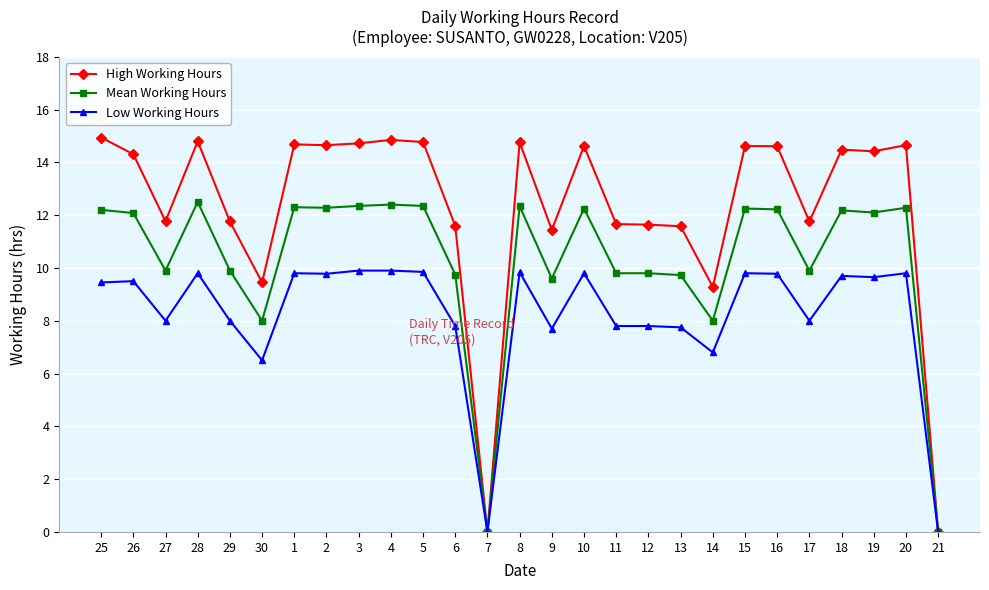

How many lines are shown in the chart?

3